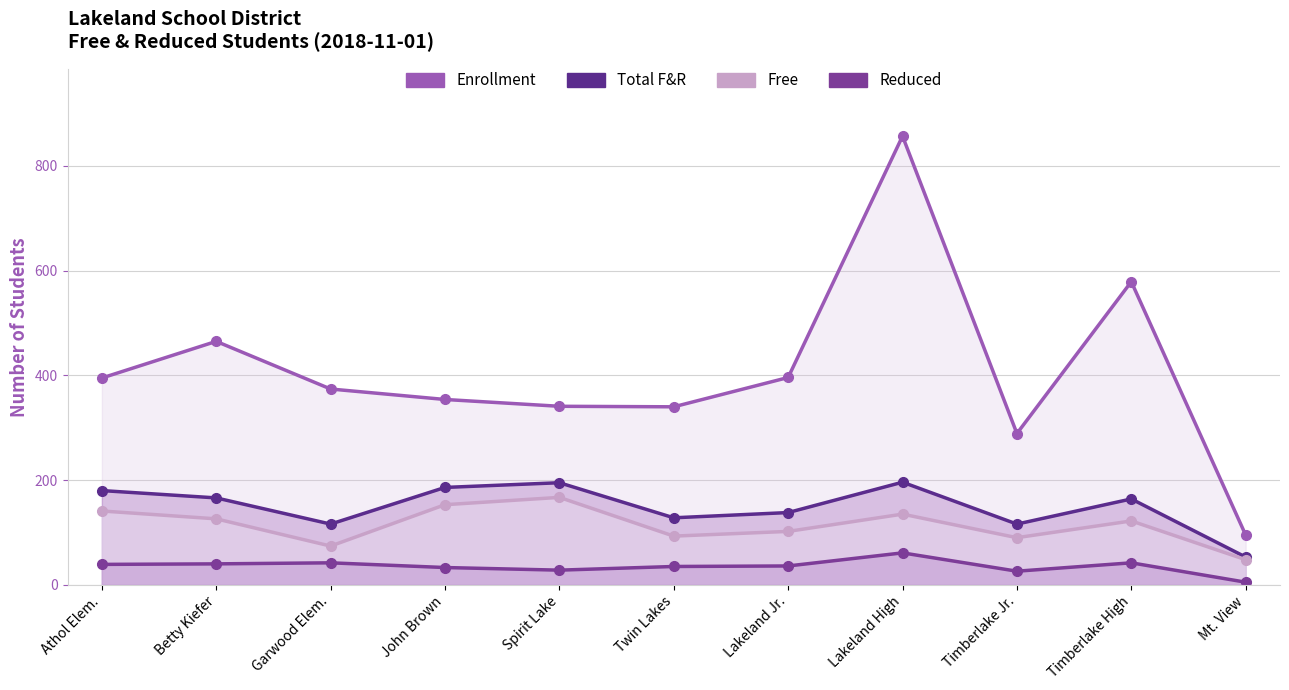

How many lines are shown in the chart?

4